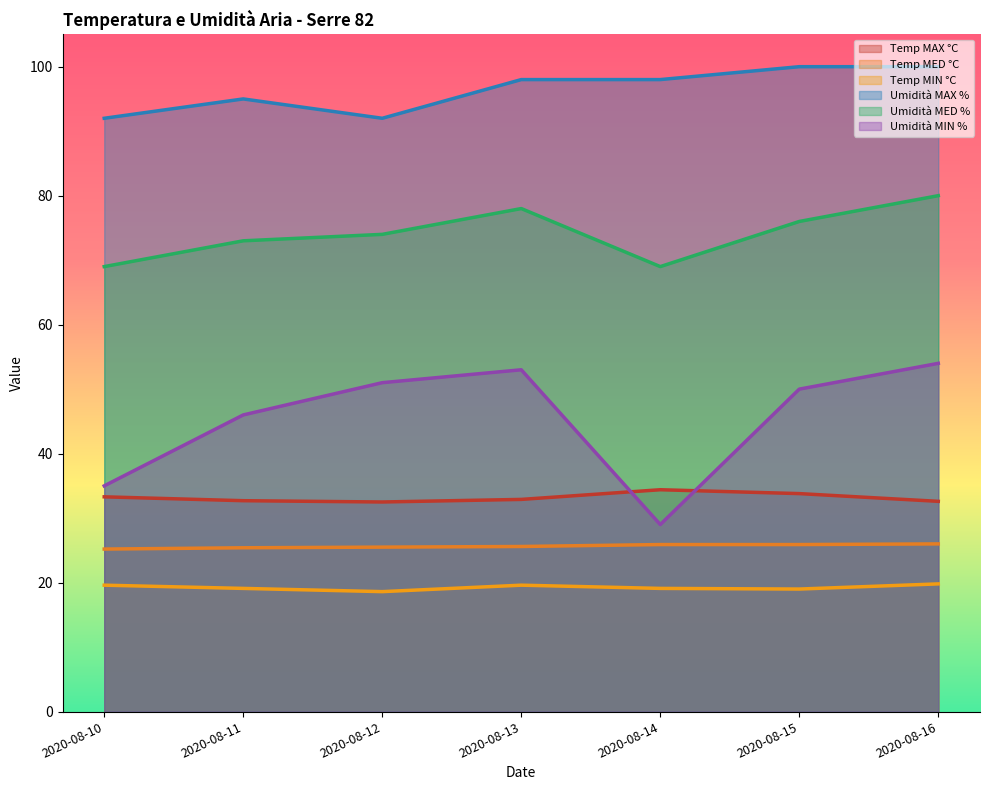

At how many categories does at least one series exceed 73?

7